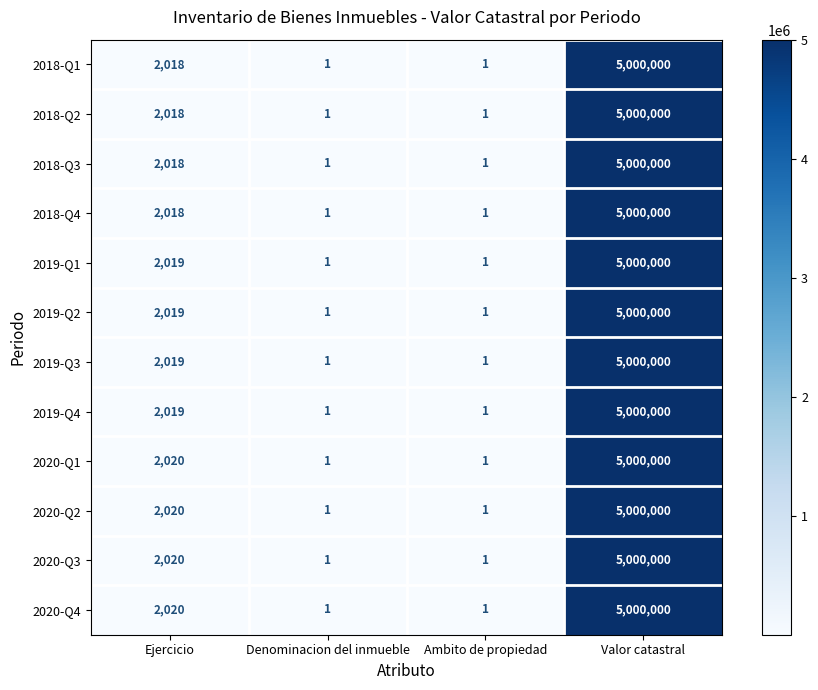

What is the total value across all series at Valor catastral?

60000000